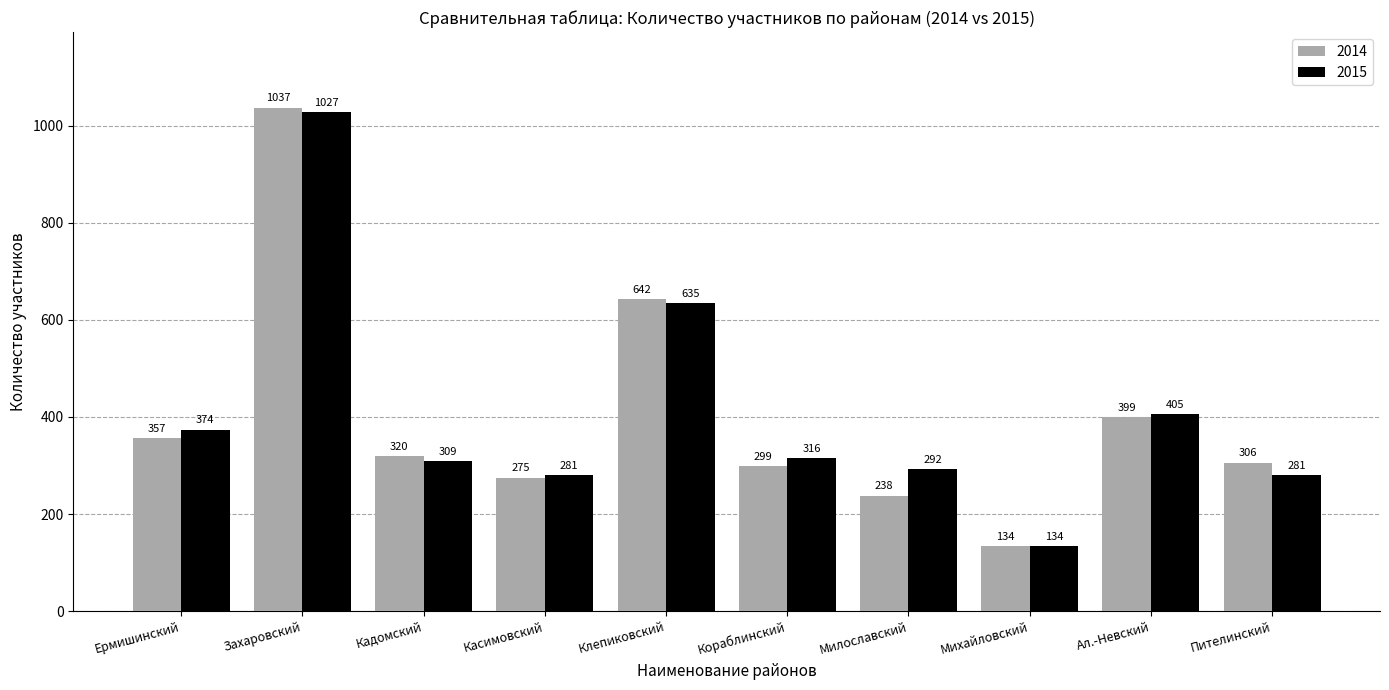

How many data points in 2015 are less than 316?

5